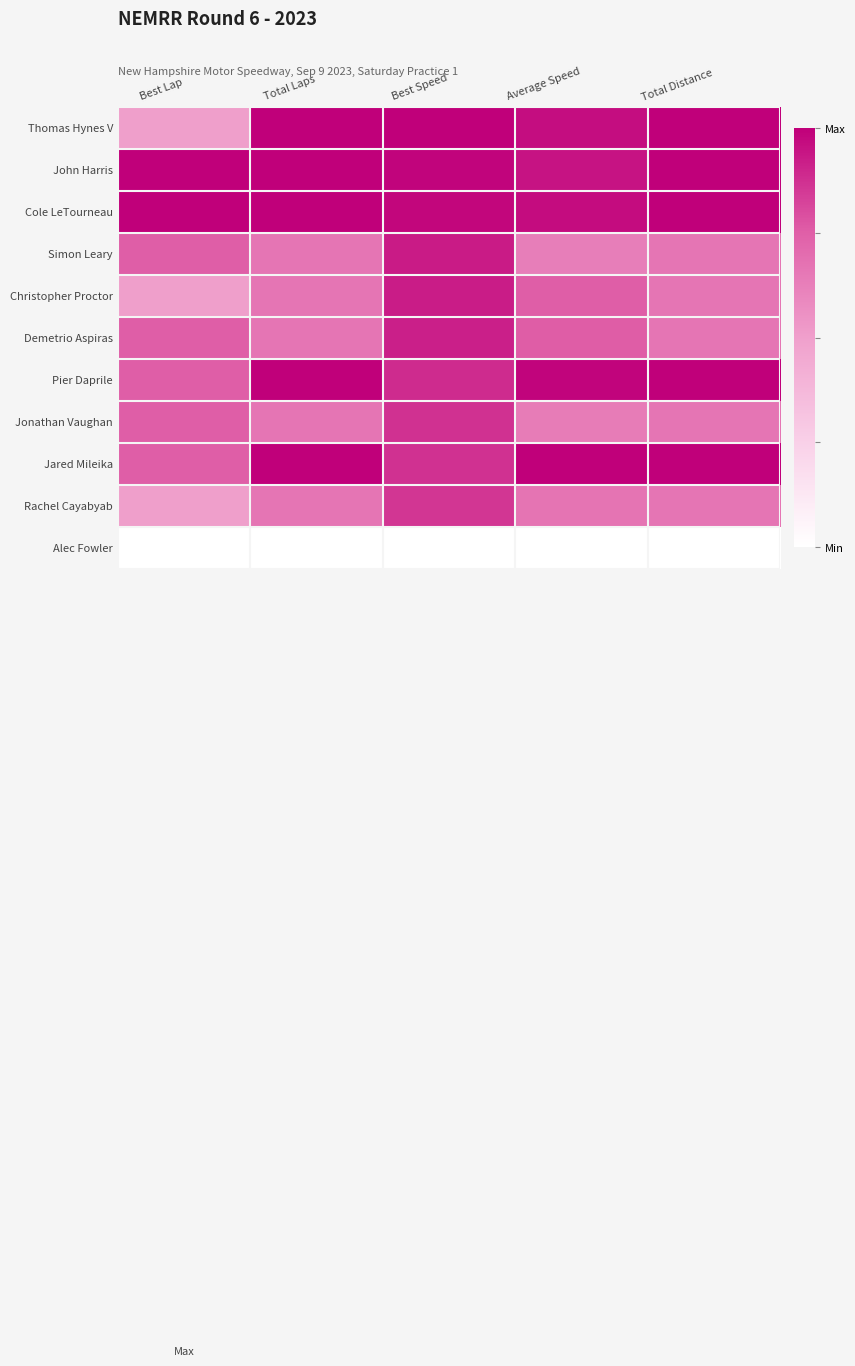

Which label corresponds to the largest value in the chart?

Total Laps